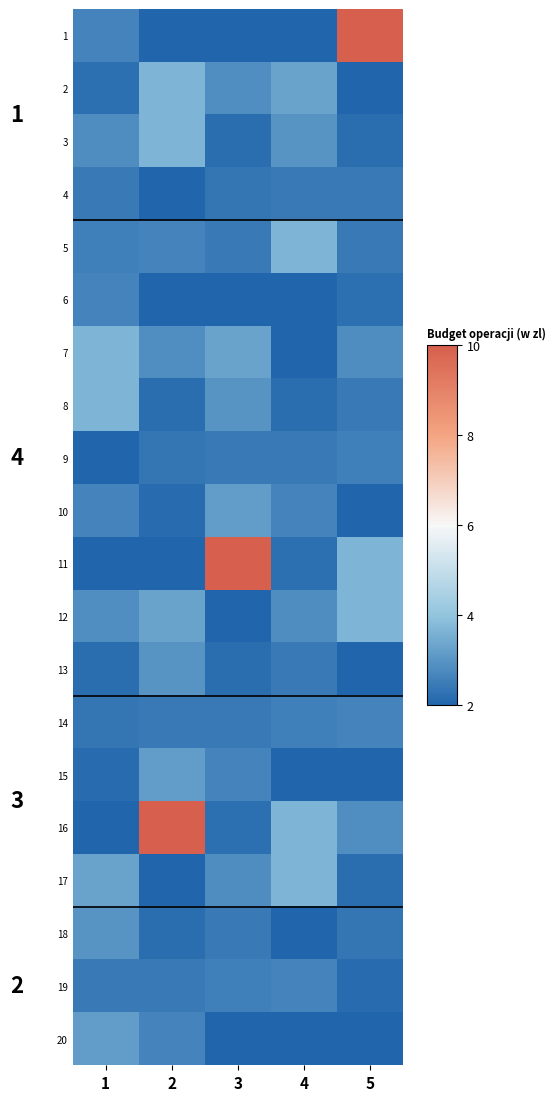

List the series in order of their peak value, highest first.

1, 11, 16, 2, 7, 3, 8, 12, 17, 5, 10, 15, 20, 13, 18, 6, 14, 19, 9, 4